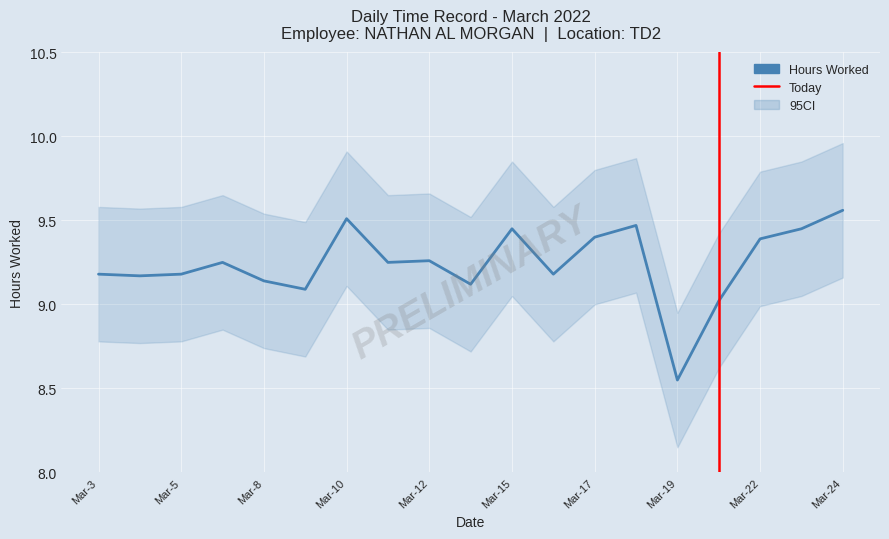

The chart shows a value of 9.4 at Mar-15. True or false?

True